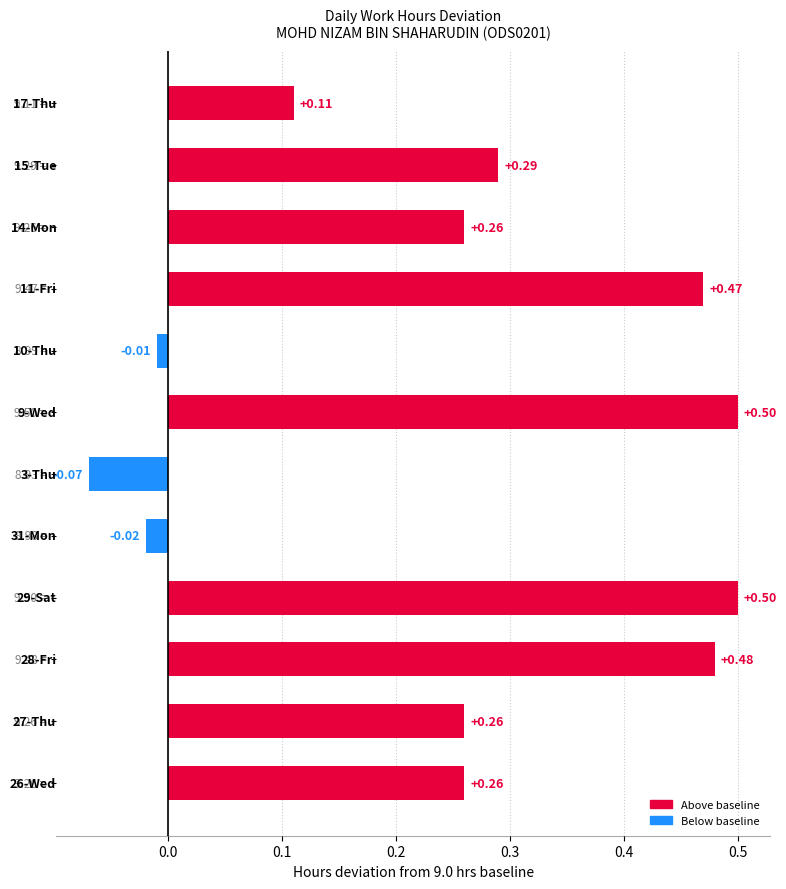

How many positive values are there?

9